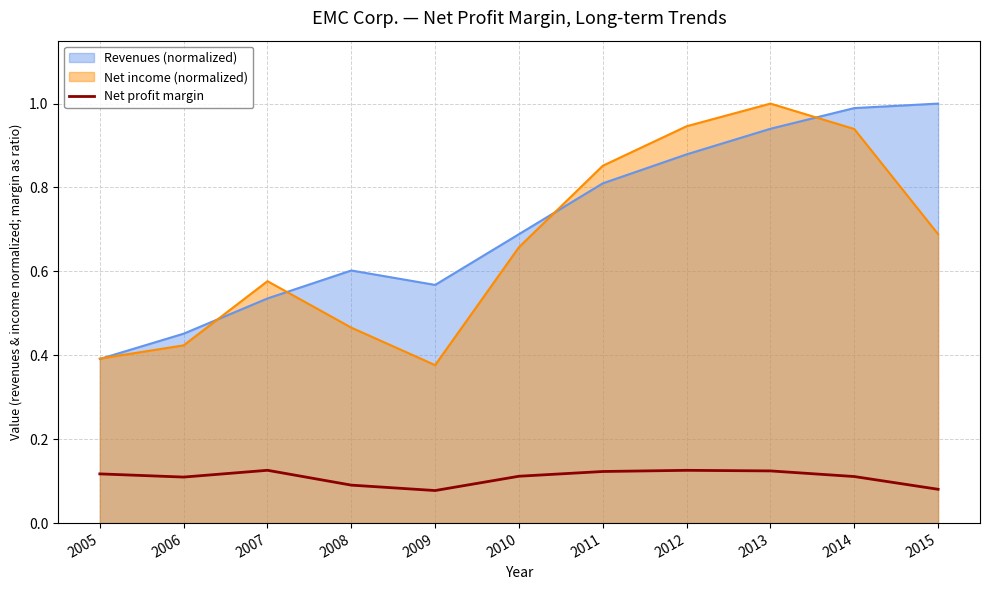

What is the greatest value displayed?

1.0